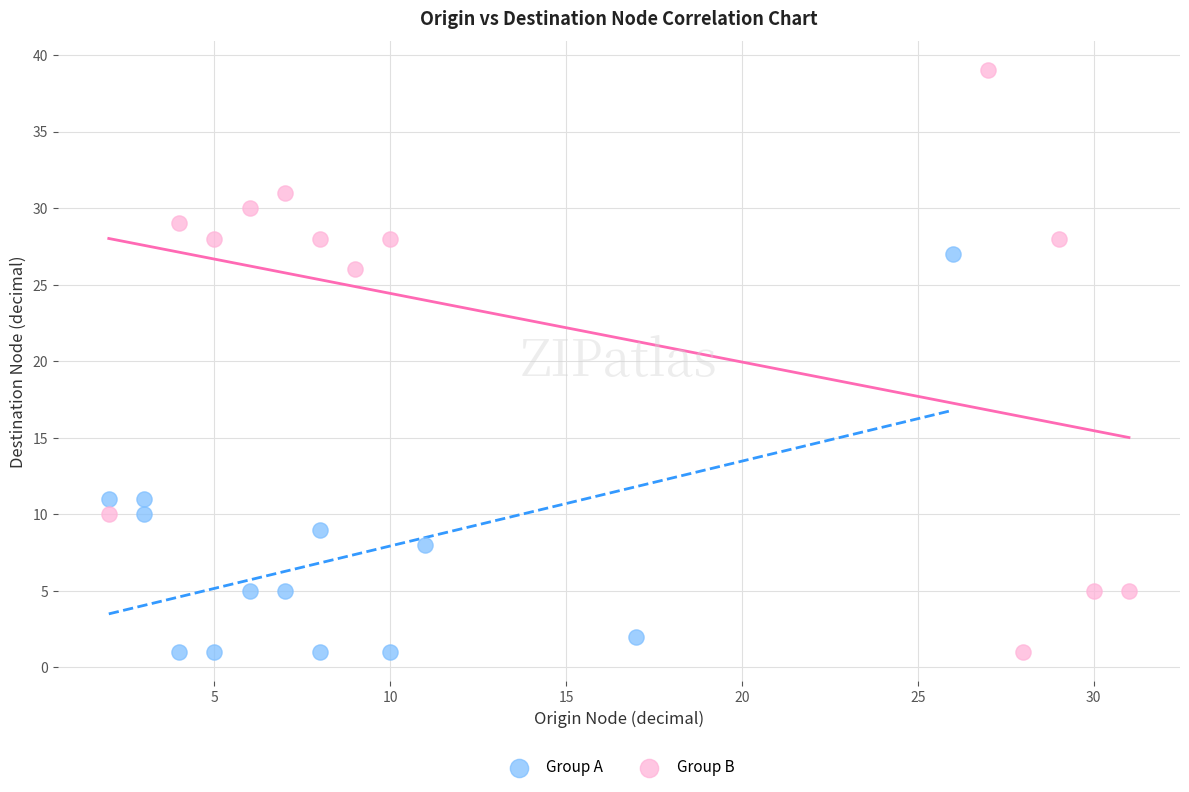

Which series contains the highest Y value?

Group B